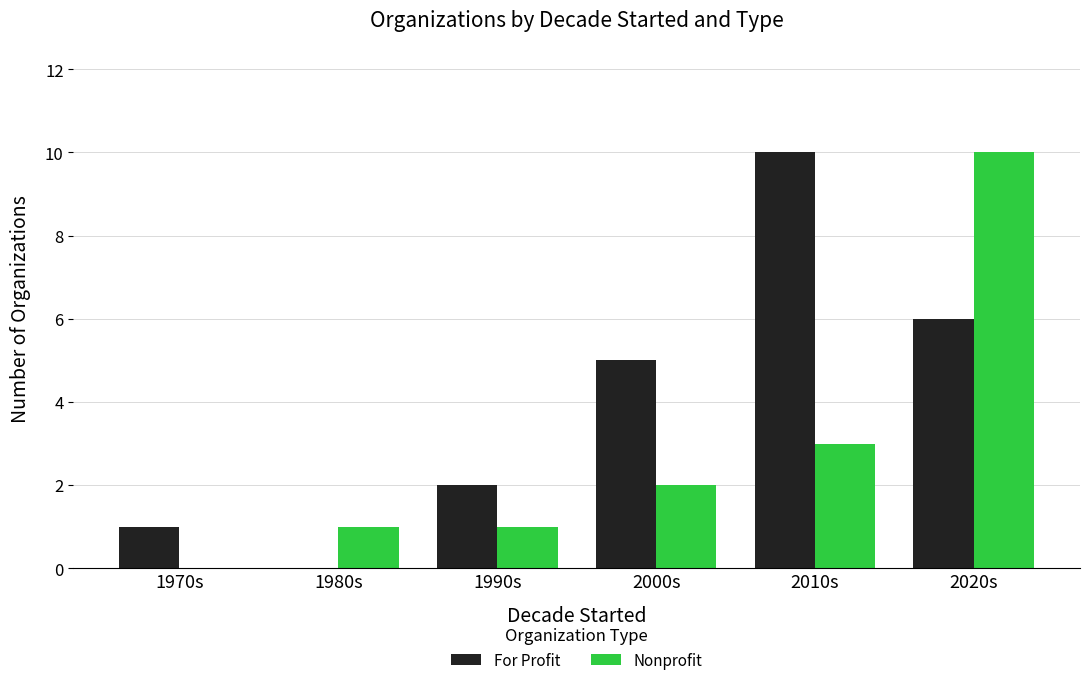

True or false: For Profit has a value of 3 at 1990s.

False